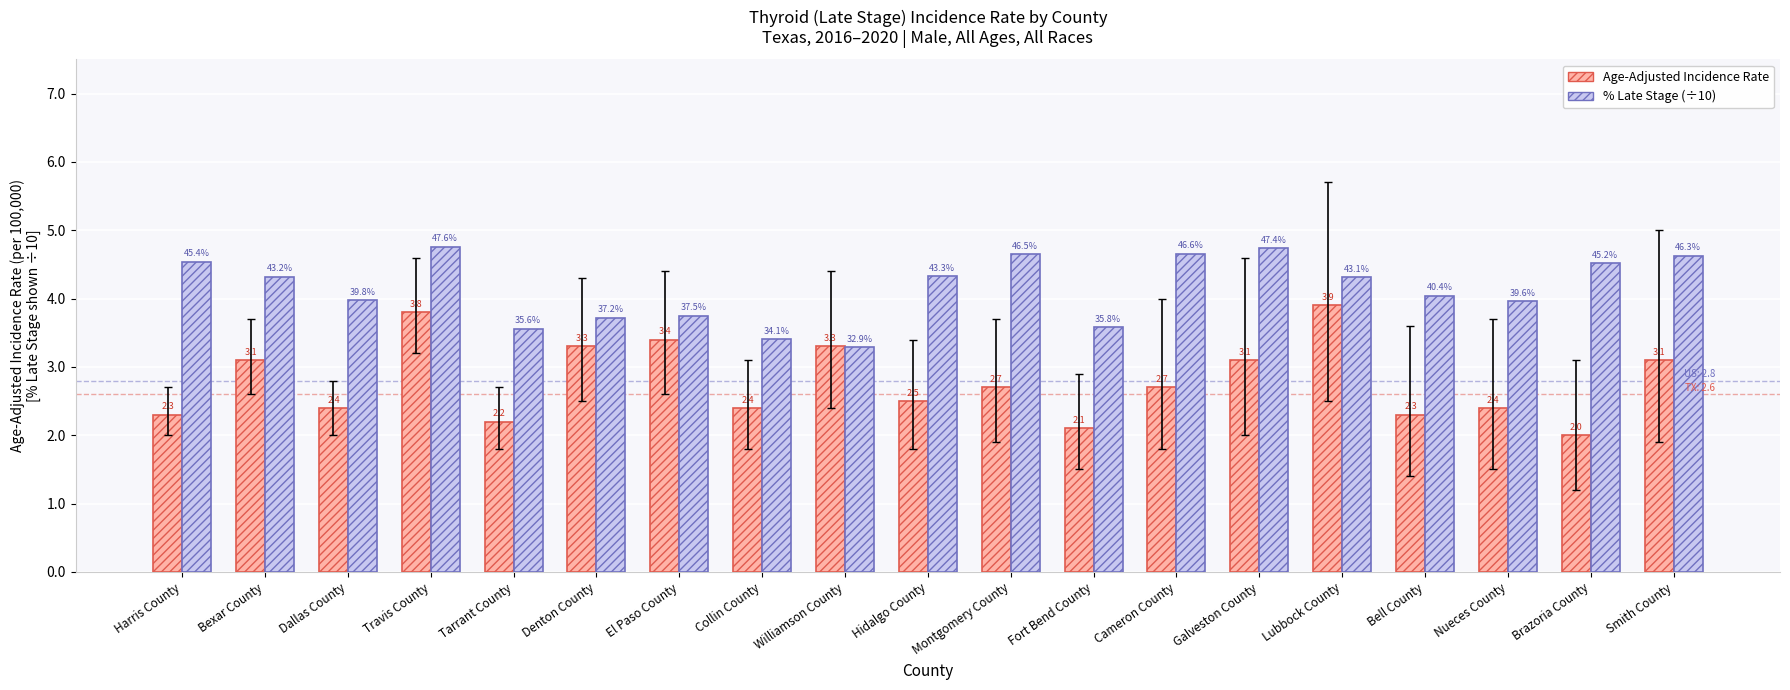

What is the difference between the Age-Adjusted Incidence Rate values at Fort Bend County and Cameron County?

0.6